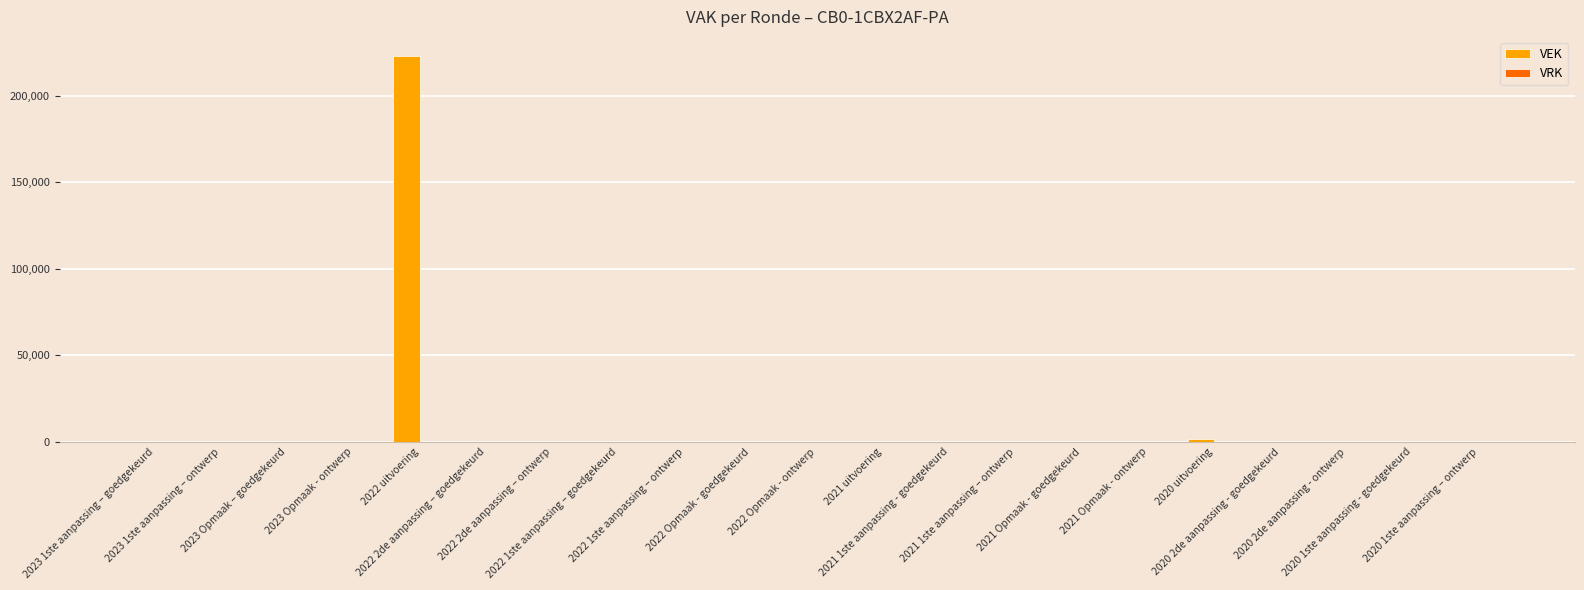

Are the bars horizontal?

No